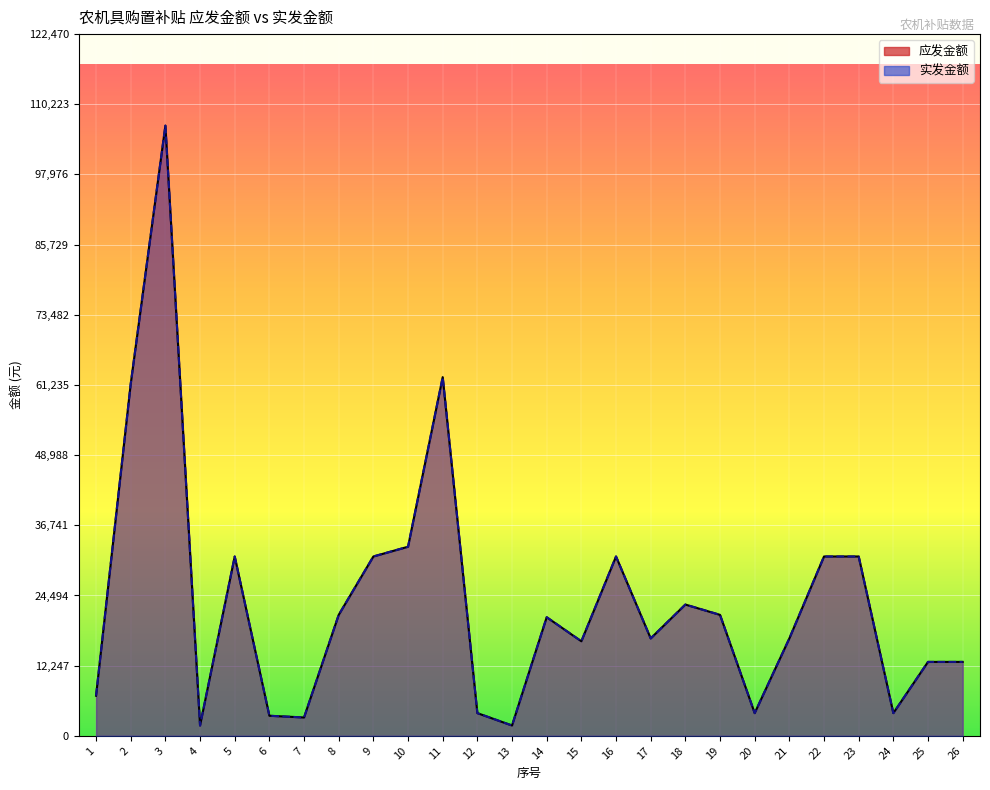

How many lines are shown in the chart?

2